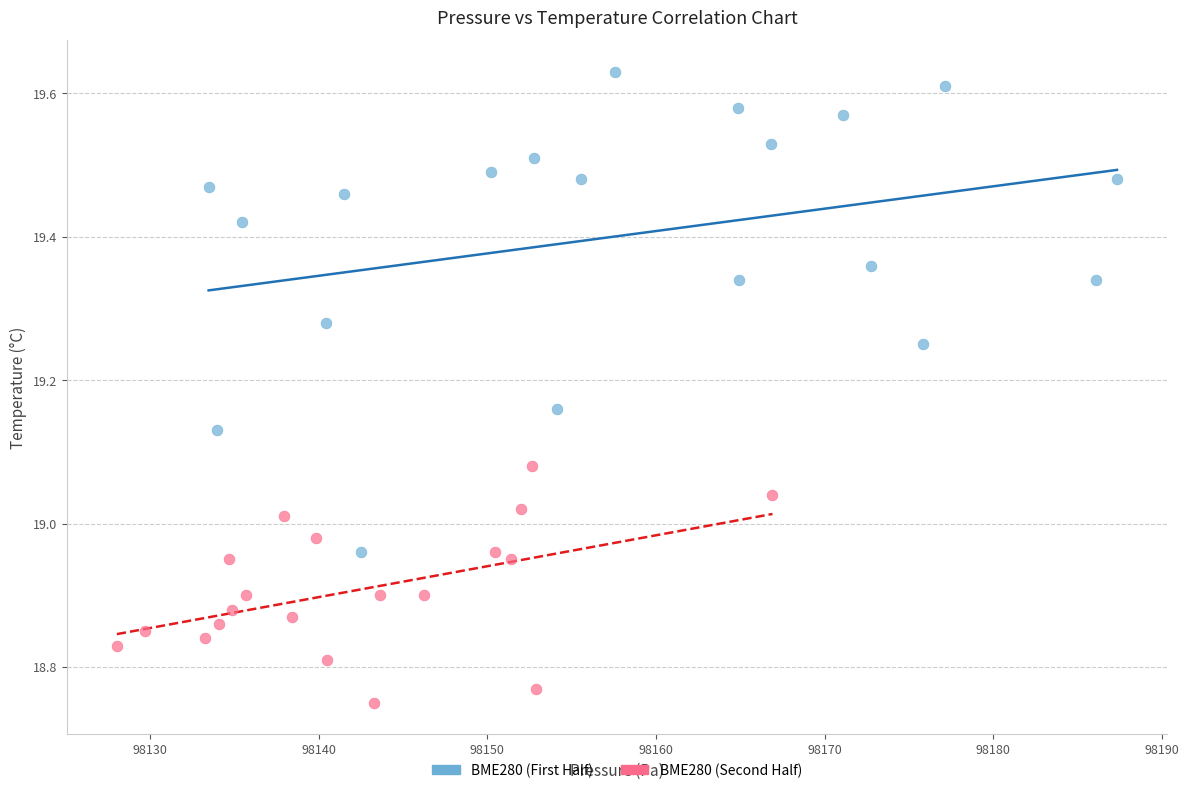

Which series reaches the maximum Y coordinate?

BME280 (First Half)